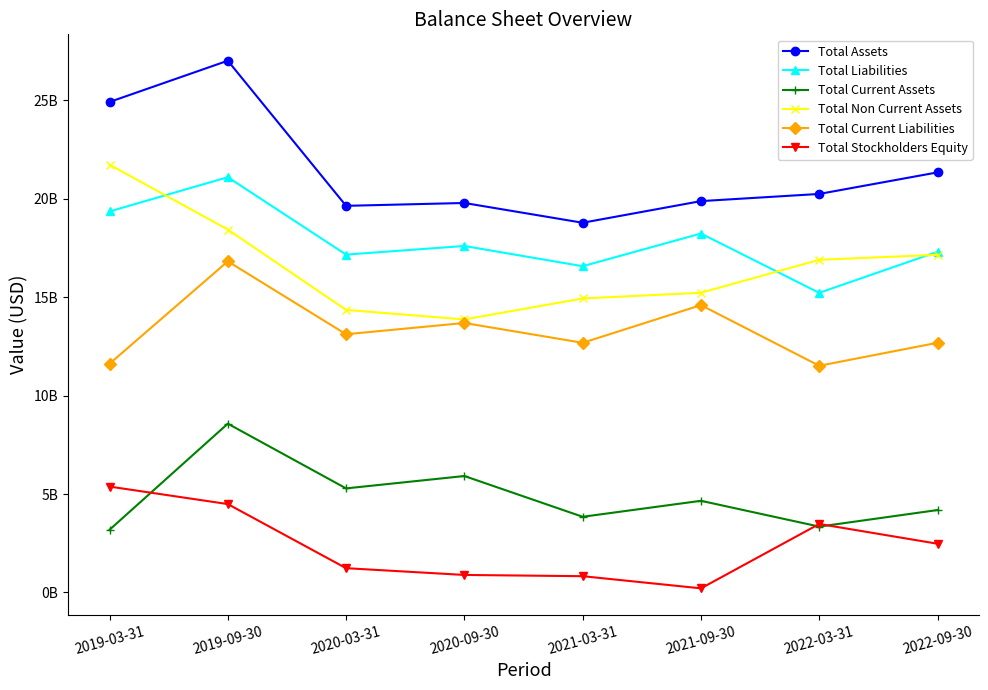

The Total Liabilities series shows 6038880994 at 2019-03-31. True or false?

False